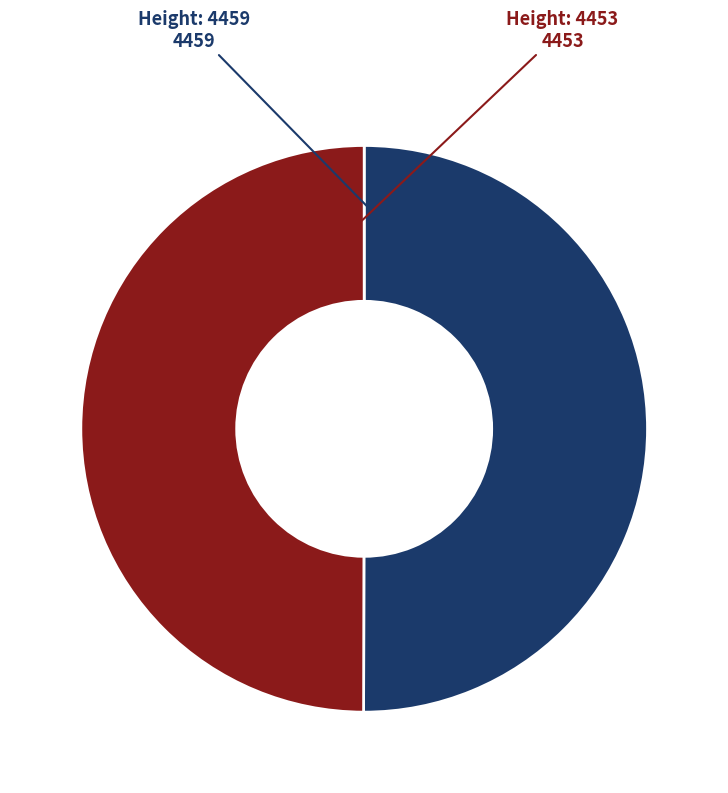

The Height: 4459 slice represents 50% of the pie. True or false?

True